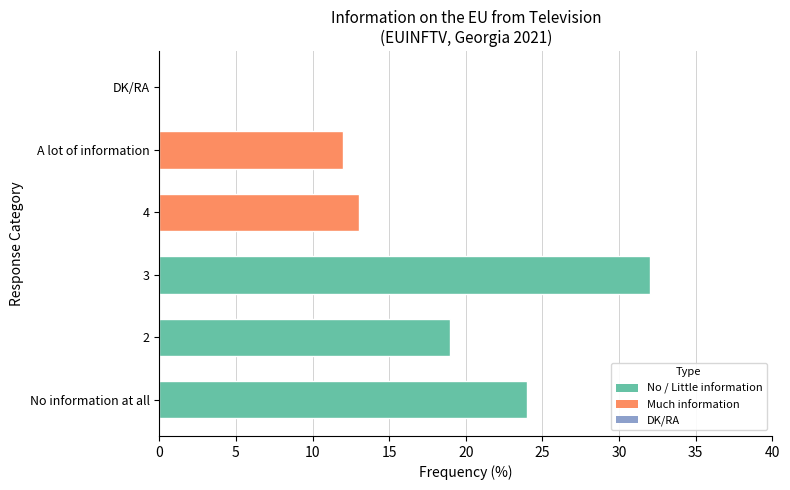

What is the sum of all values?

100